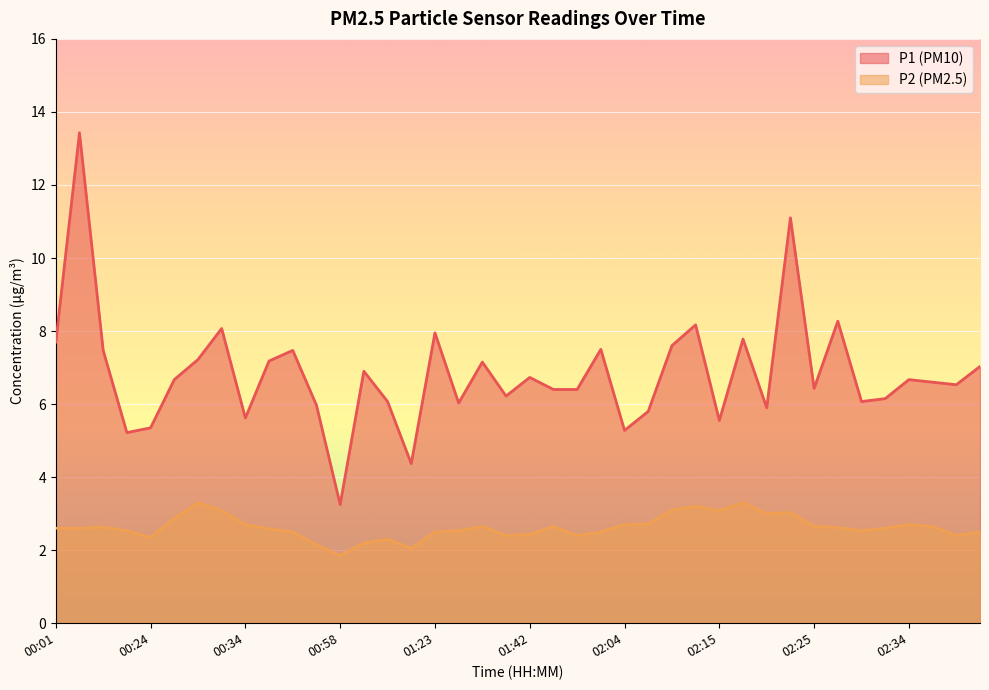

Where is the first local minimum for P2?

00:24